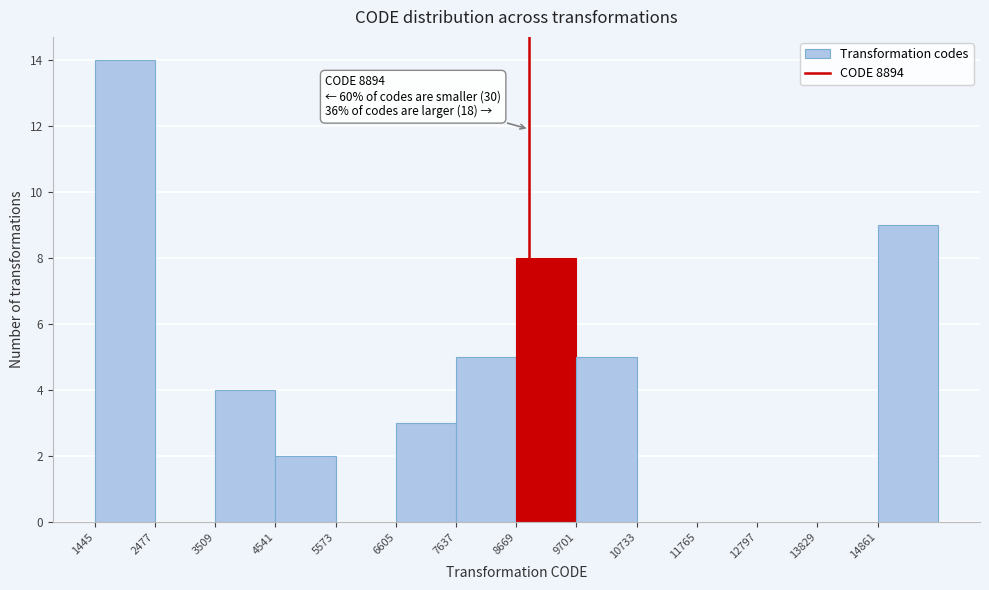

Over which range of the x-axis is the bar tallest?

1400 to 2400